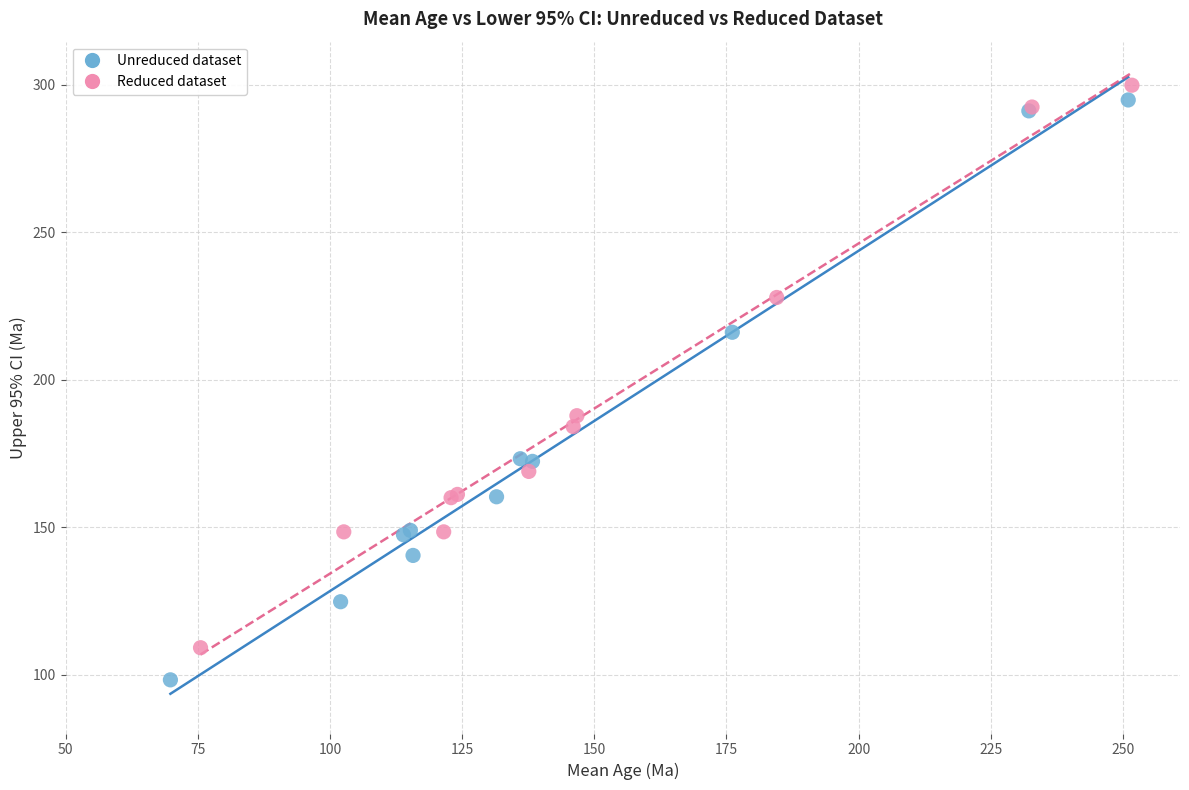

Which series reaches the maximum Y coordinate?

Reduced dataset